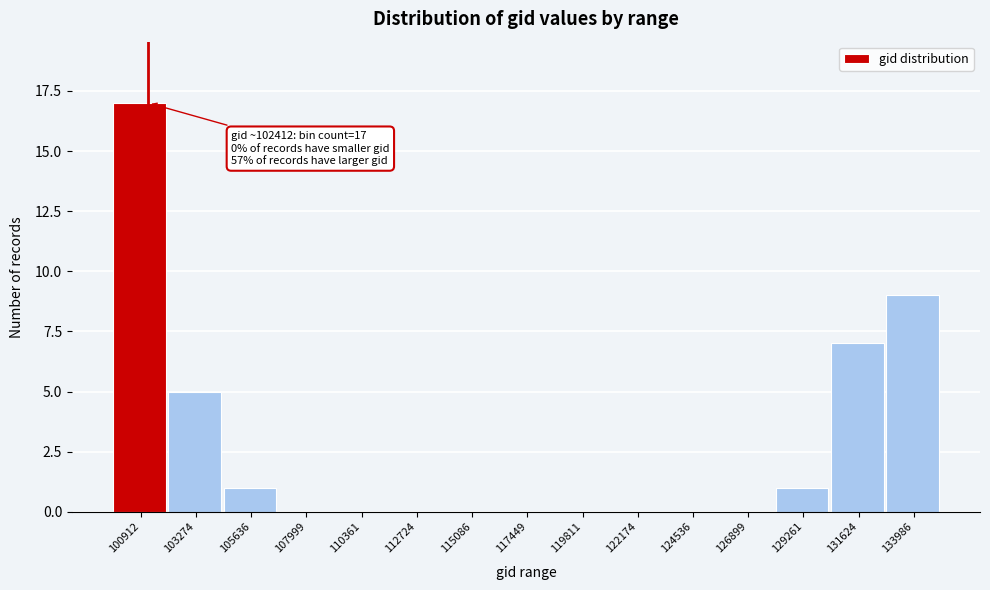

Reading left to right, list all the values displayed in this chart.

100912=17	103274=5	105636=1	107999=0	110361=0	112724=0	115086=0	117449=0	119811=0	122174=0	124536=0	126899=0	129261=1	131624=7	133986=9